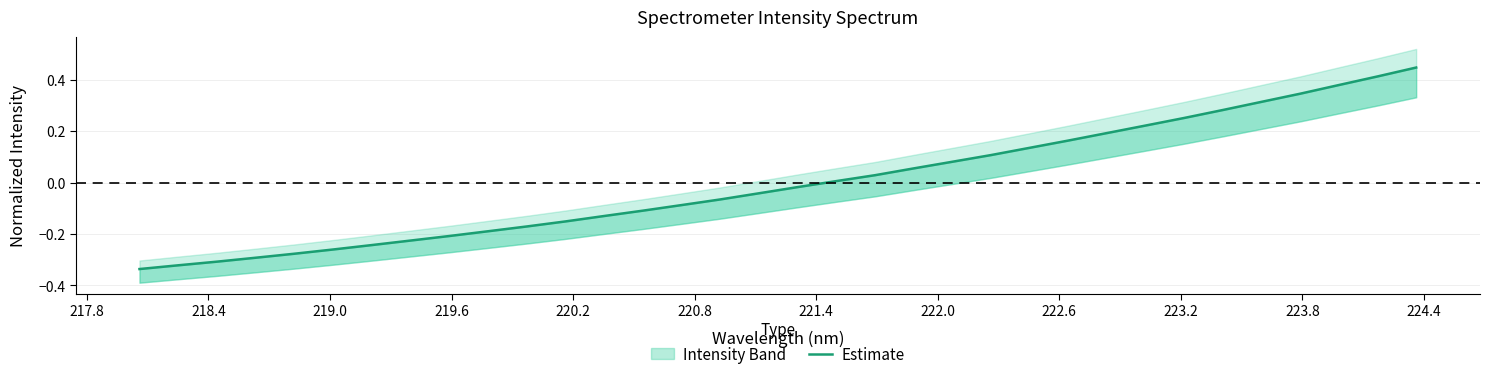

What is the maximum value shown in the chart?

0.4